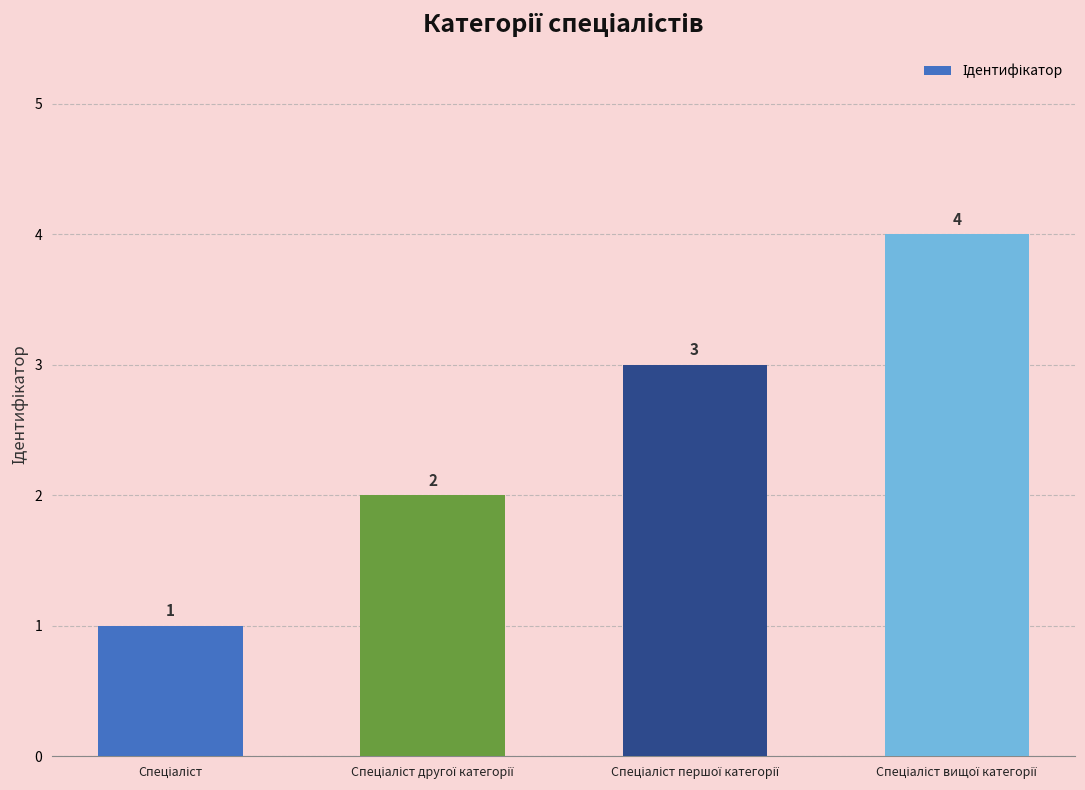

Does the chart contain stacked bars?

No